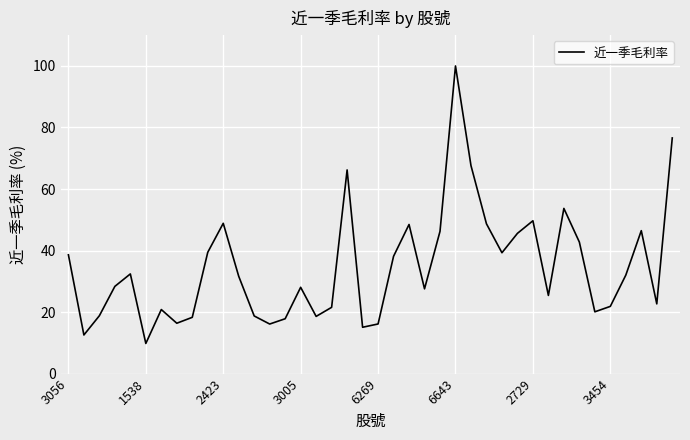

What is the smallest value displayed?

9.8